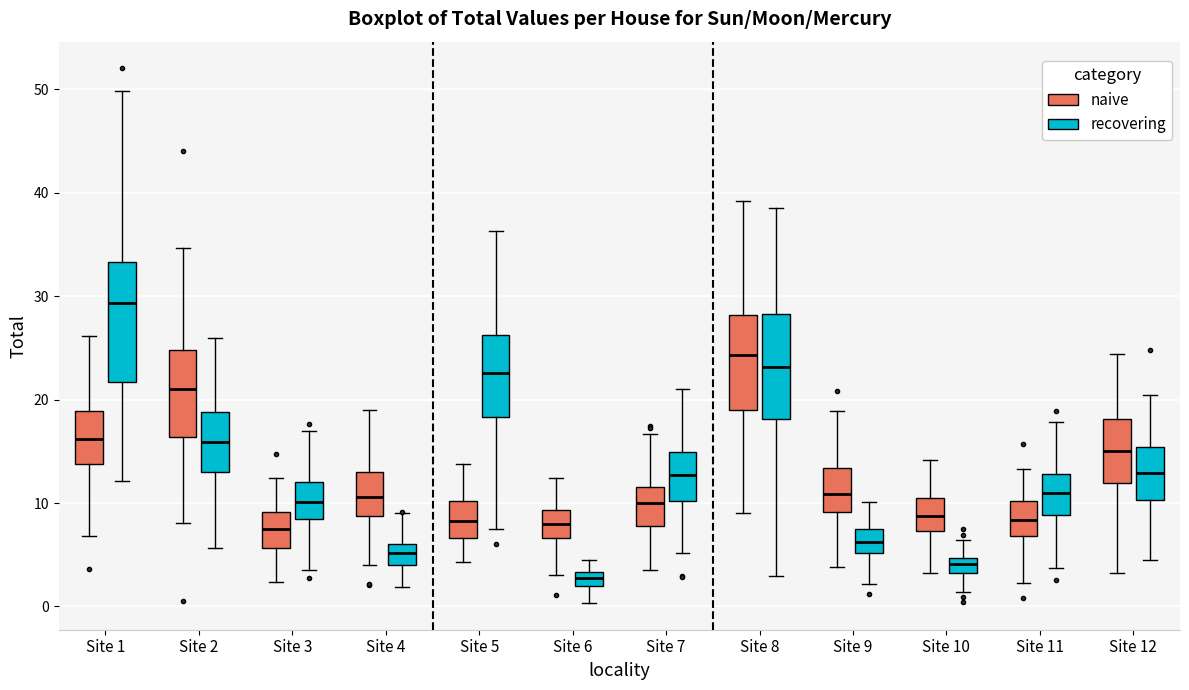

Where does the lower whisker of the box for Site 7 (recovering) end on the y-axis? The values are not printed on the chart, so give them approximately, as read against the axis.

5